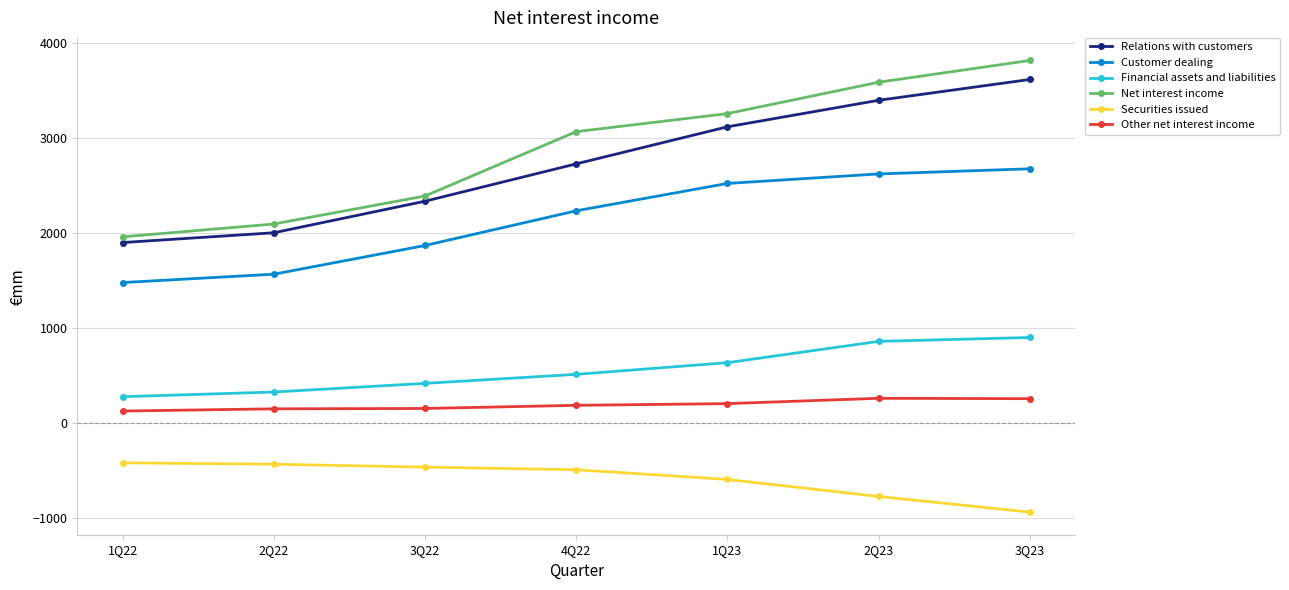

What is the difference between the maximum and minimum values in the Net interest income series?

1856